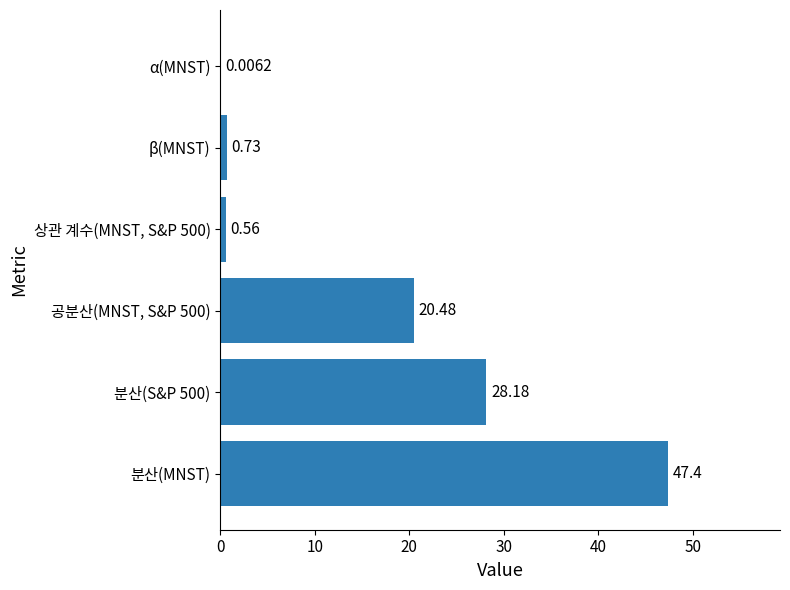

What is the change in value from 분산(MNST) to β(MNST)?

-46.7